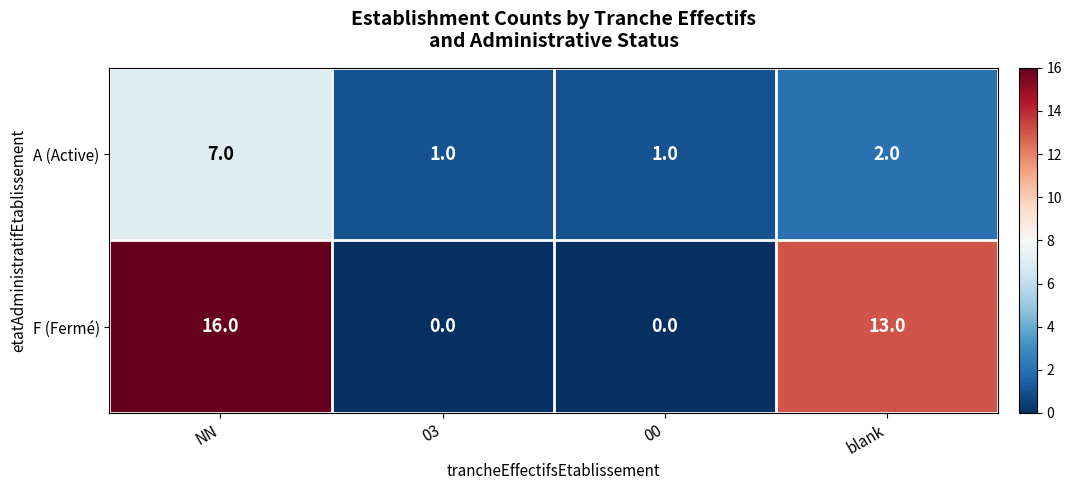

List the series in order of their peak value, lowest first.

A (Active), F (Fermé)